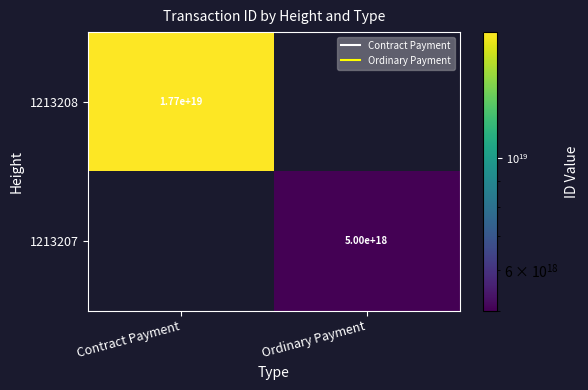

At how many categories does at least one series exceed 5494158167376312320?

1